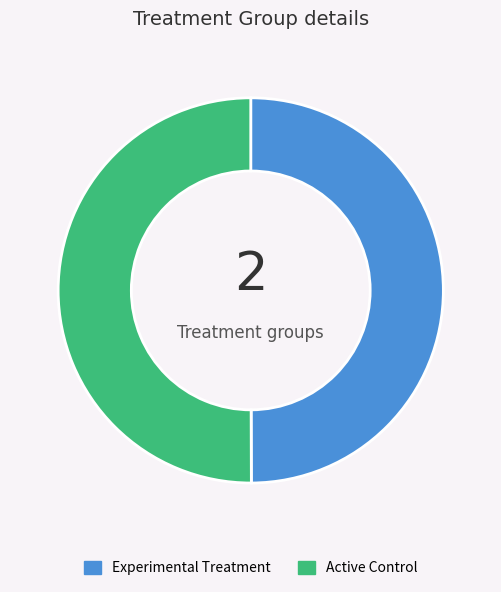

How many slices are in this pie chart?

2